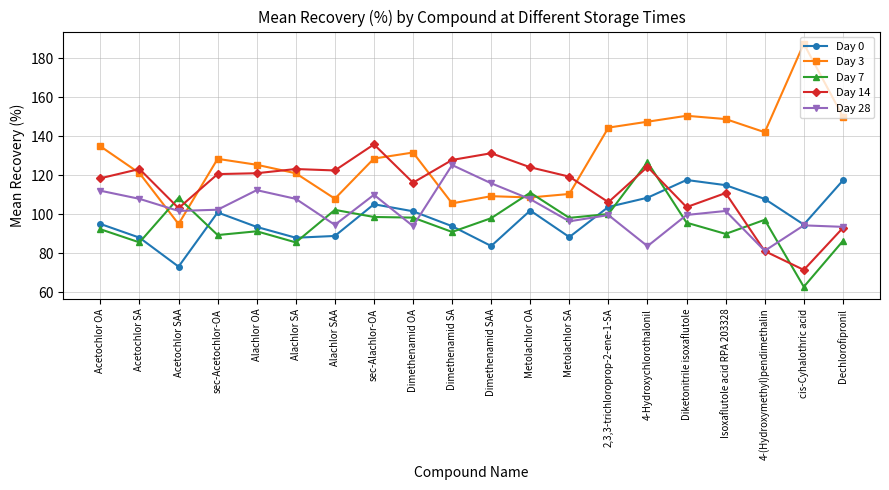

What is the difference between the Day 14 values at Dimethenamid SAA and Dimethenamid OA?

15.1